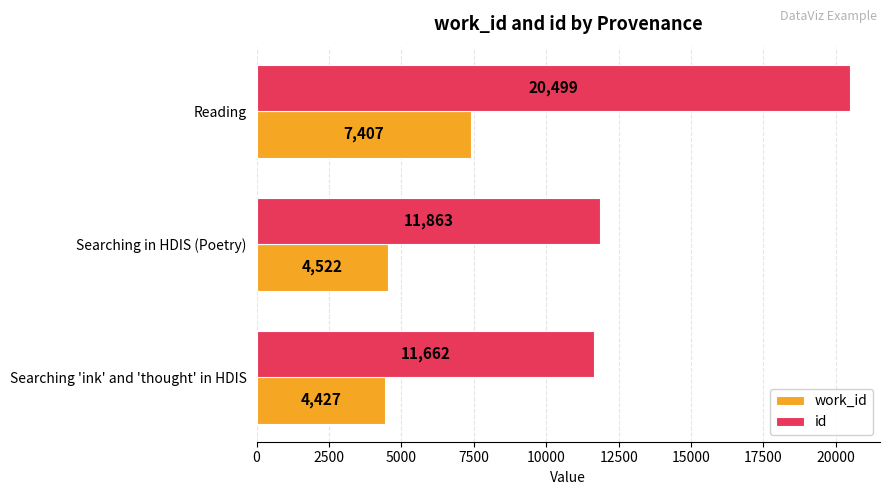

What is the smallest value displayed?

4427